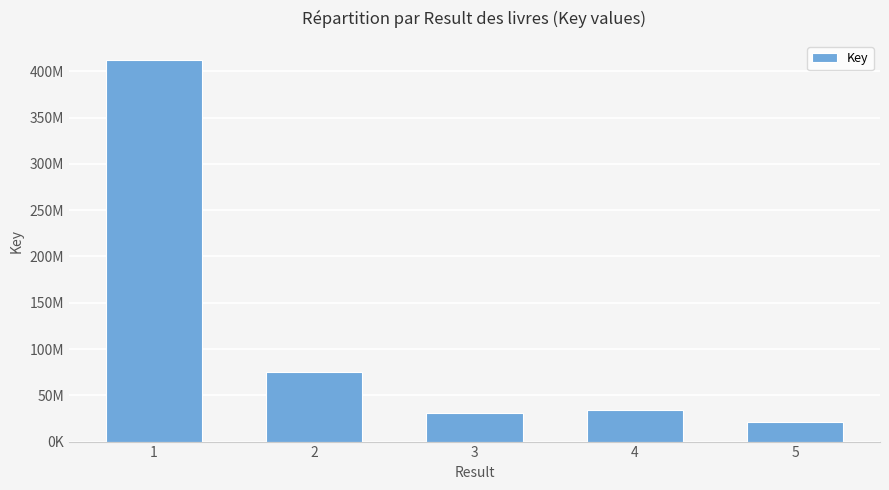

Rank the categories by value from highest to lowest.

1, 2, 4, 3, 5